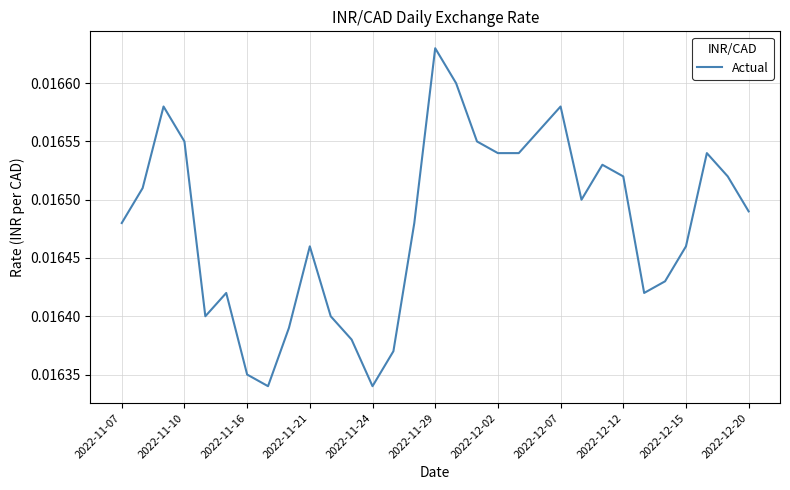

At which category does the chart reach its peak across all series?

2022-11-29